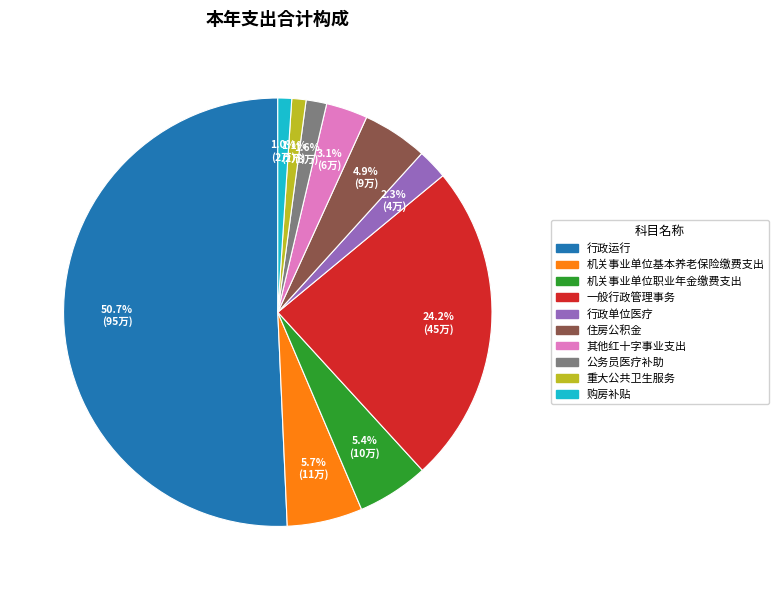

Do 机关事业单位职业年金缴费支出 and 一般行政管理事务 together represent more than half of the pie?

No